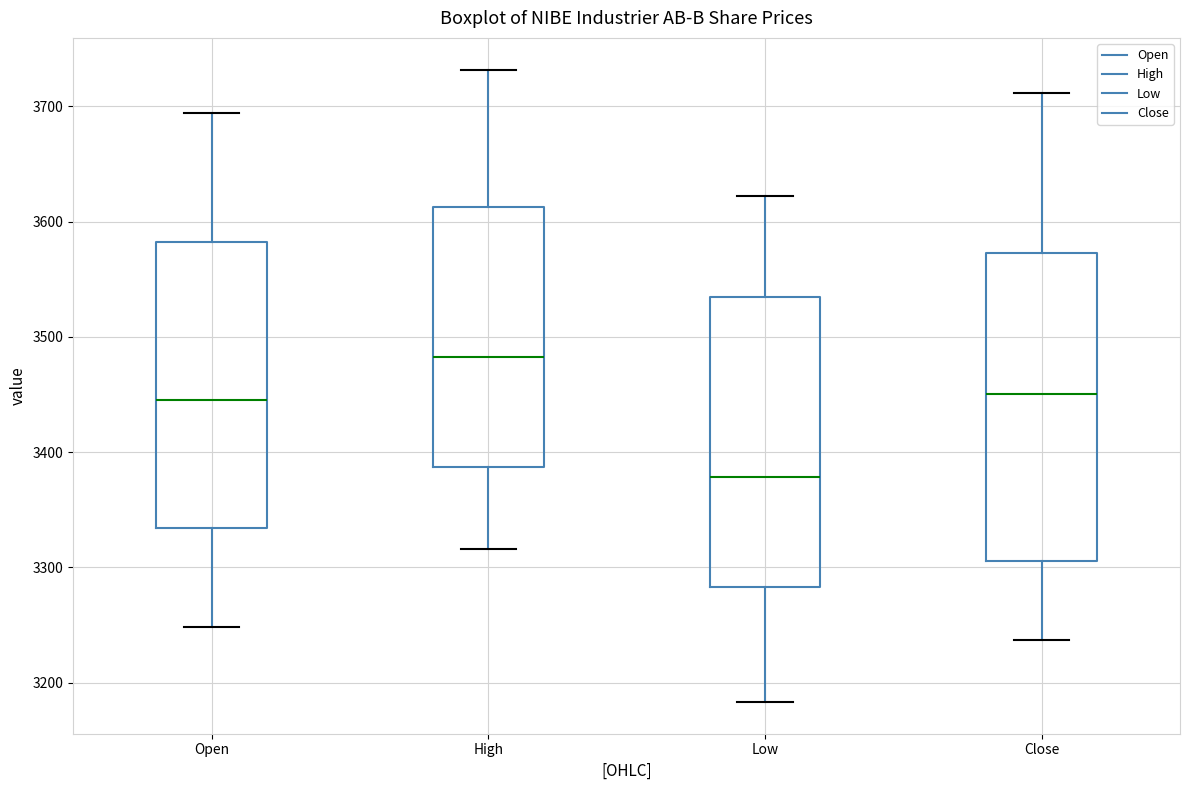

Which box's median line is the highest?

High